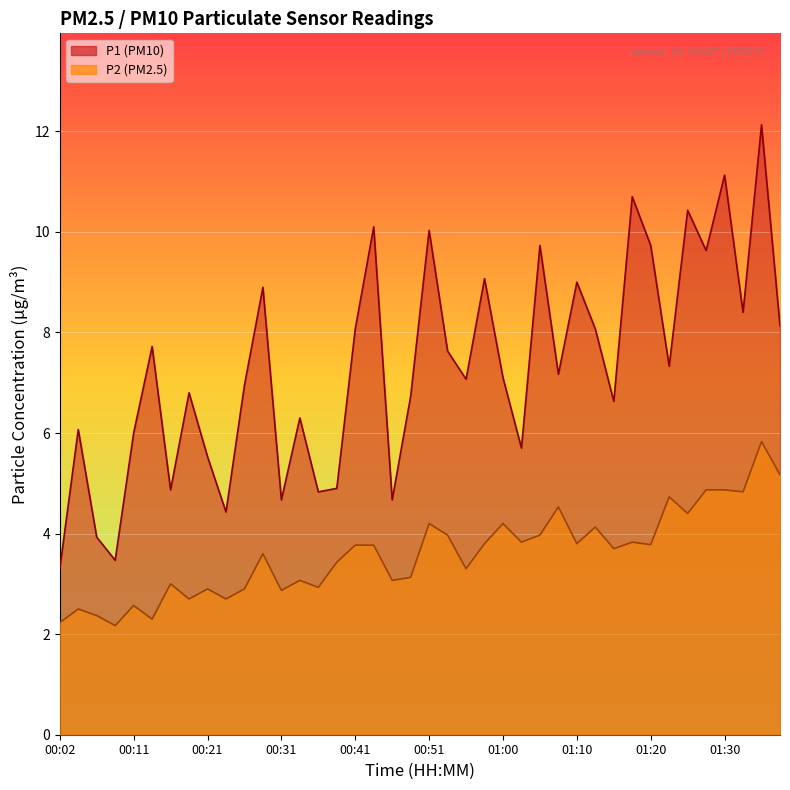

How many interior local peaks does the P1 series have?

14